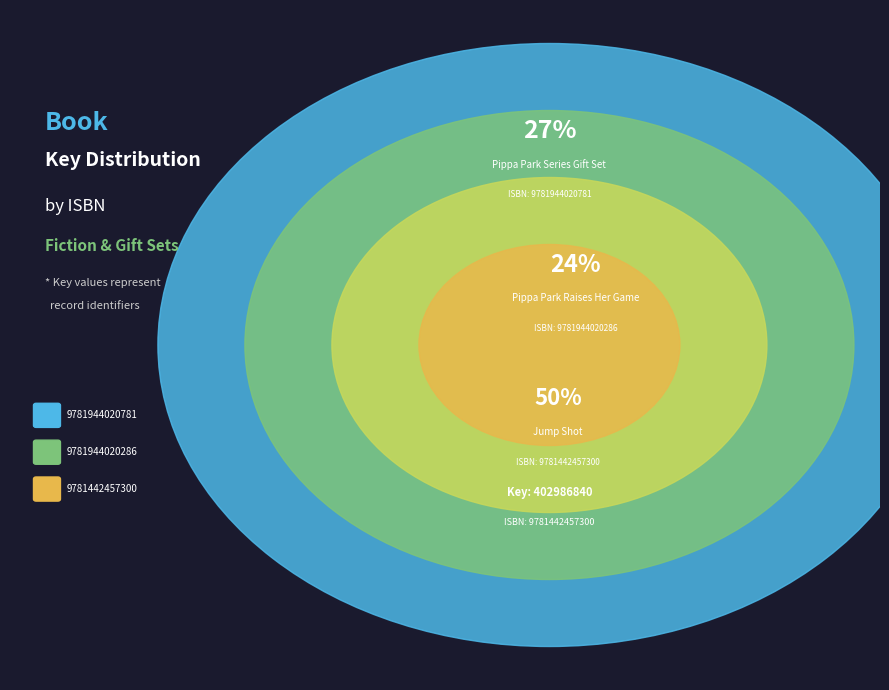

True or false: 9781442457300 accounts for 50% of the total.

True